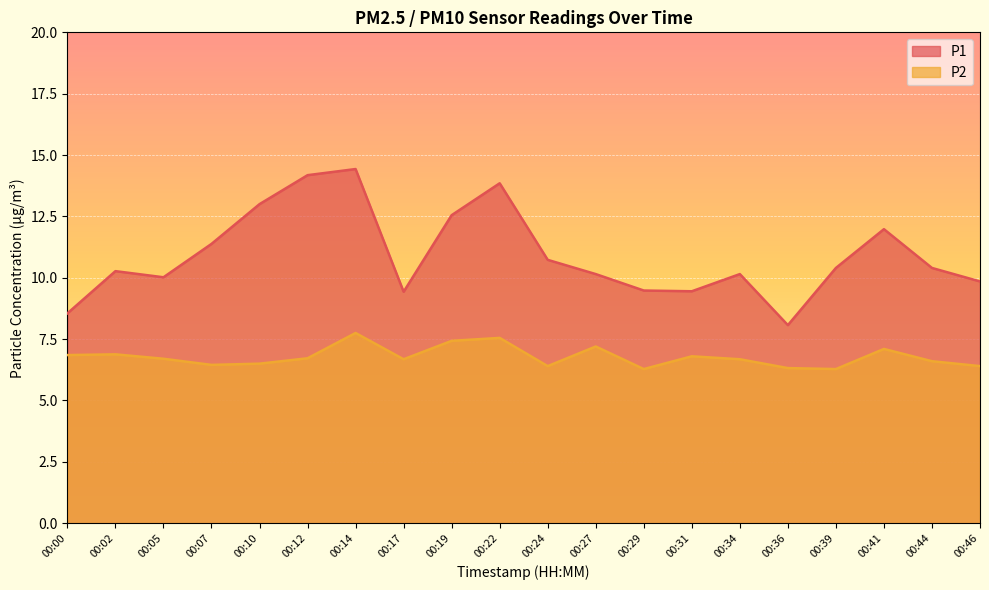

Count the number of categories in the chart.

20